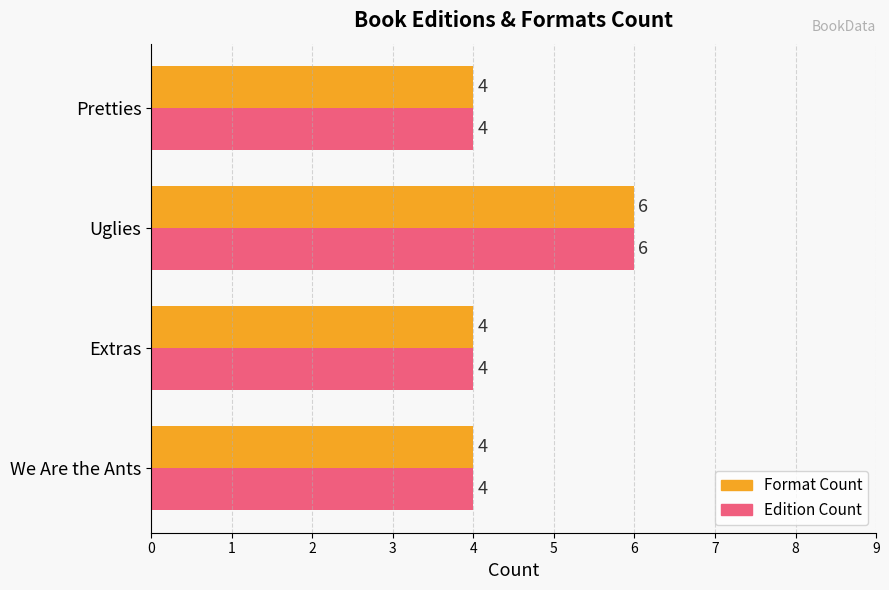

What is the highest value of the Edition Count series?

6